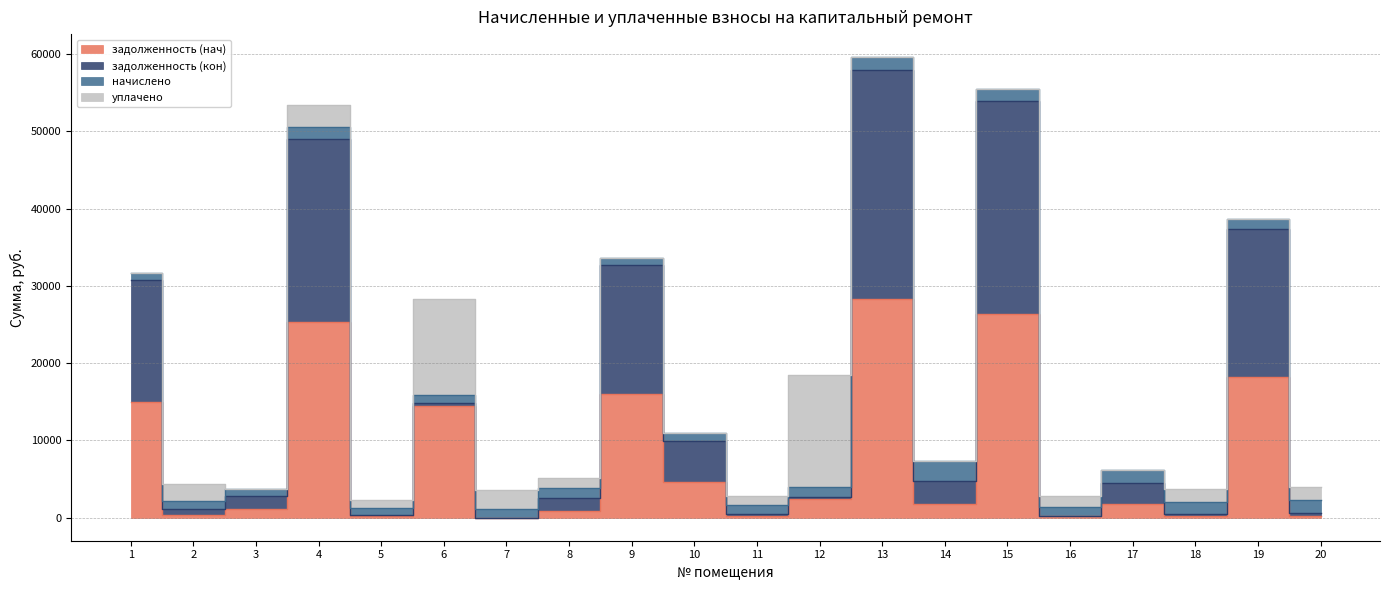

At which label is задолженность (кон) closest to 30379?

1